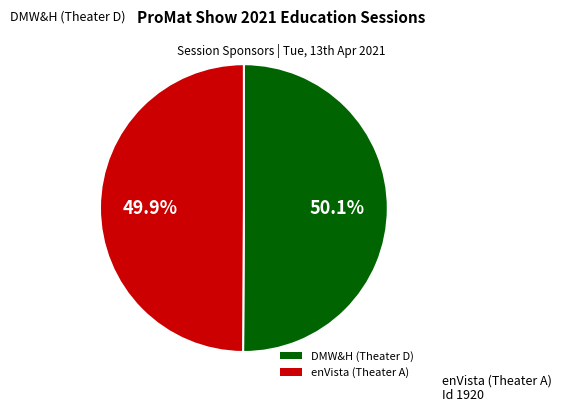

Is it true that DMW&H (Theater D) is 50% of the pie?

True